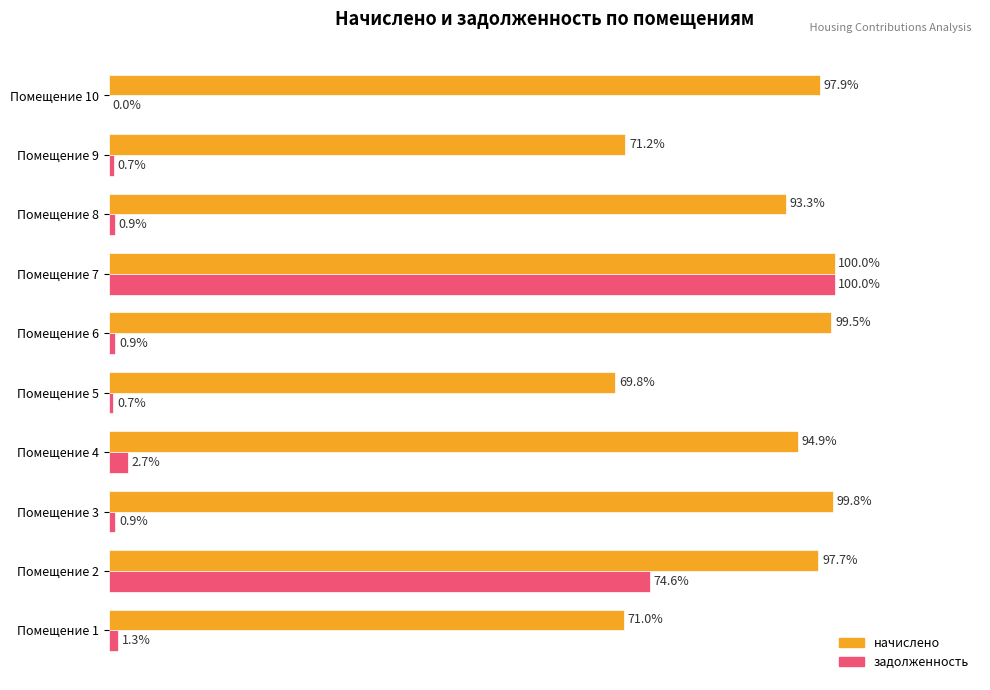

Which series changed the most between Помещение 3 and Помещение 8?

начислено